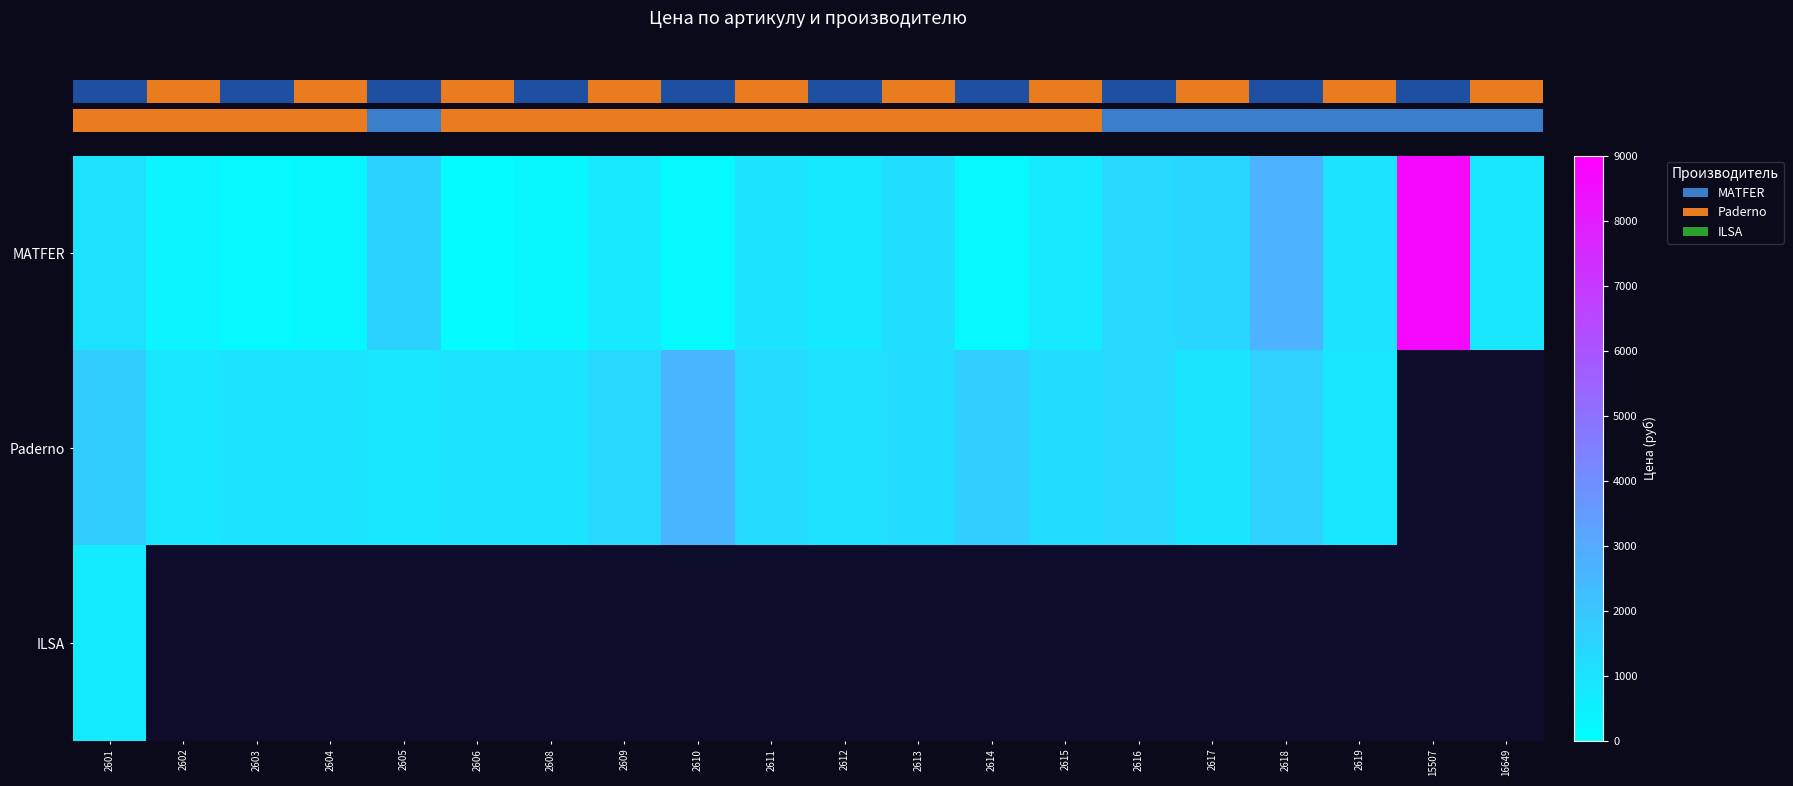

At how many categories does at least one series exceed 8529?

1